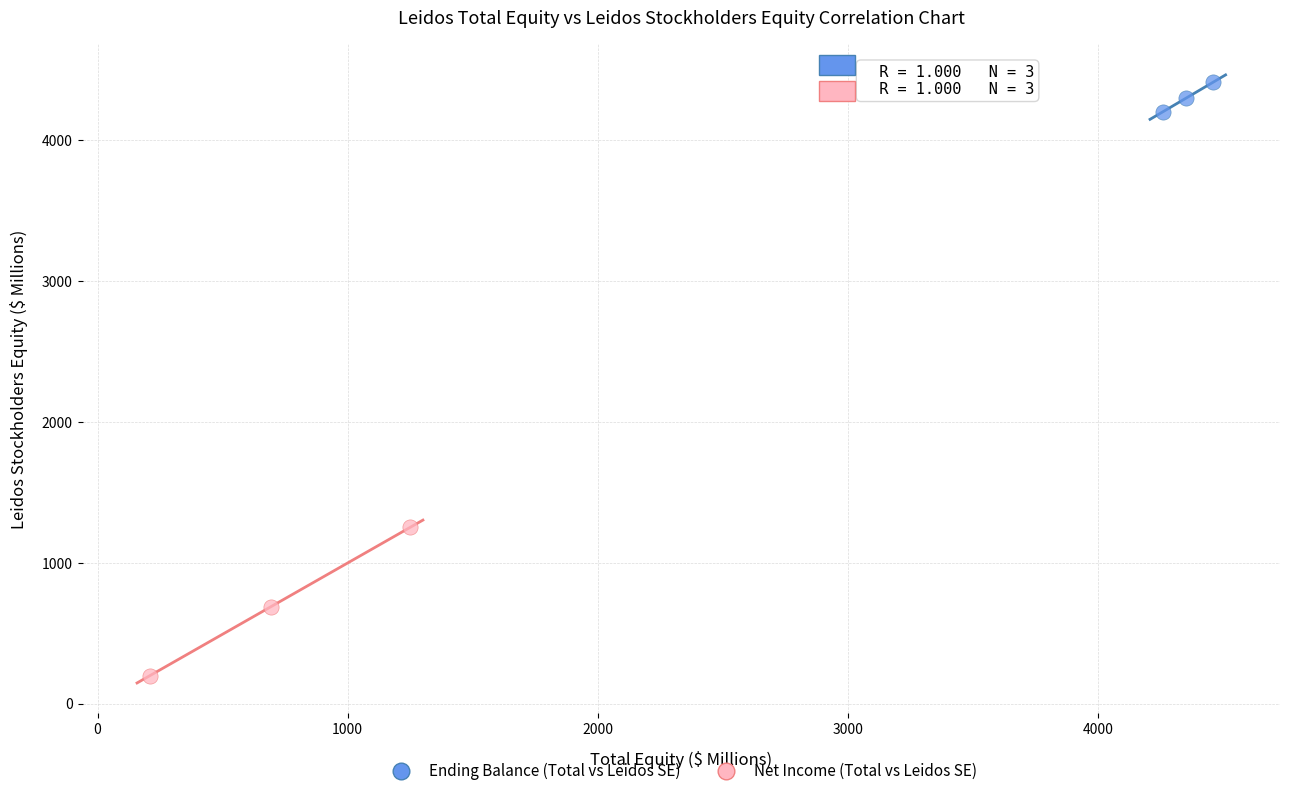

Which series contains the highest Y value?

Ending Balance (Total vs Leidos SE)